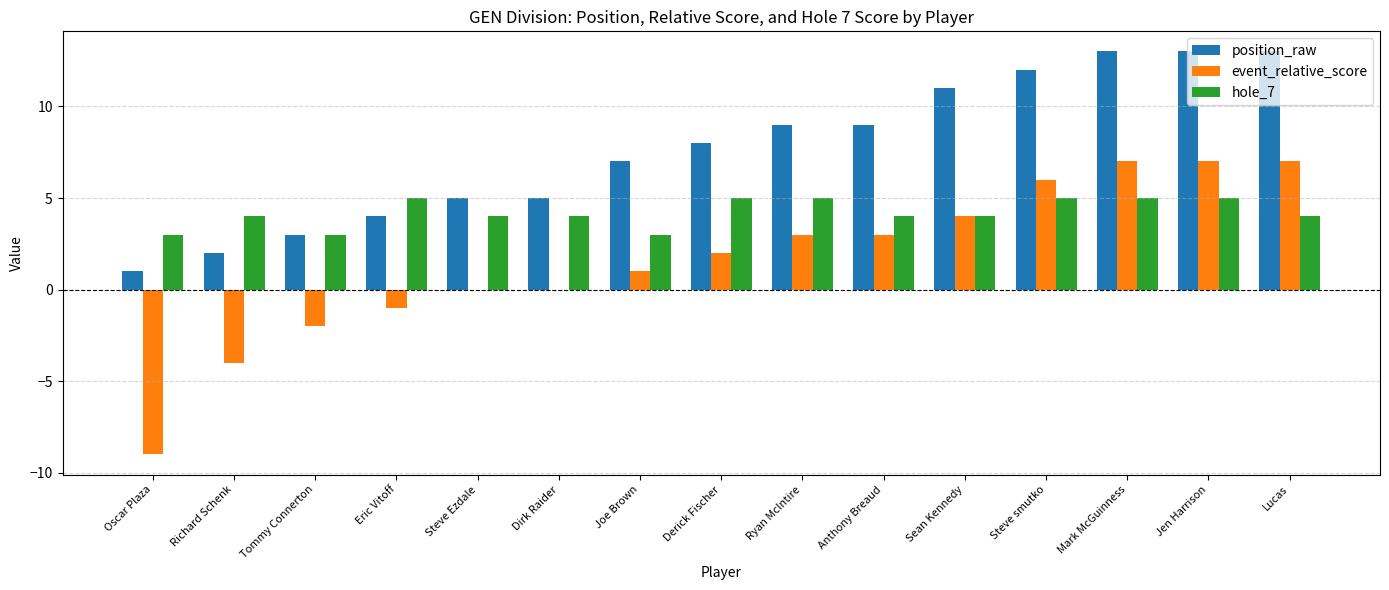

What is the difference between the event_relative_score values at Anthony Breaud and Dirk Raider?

3